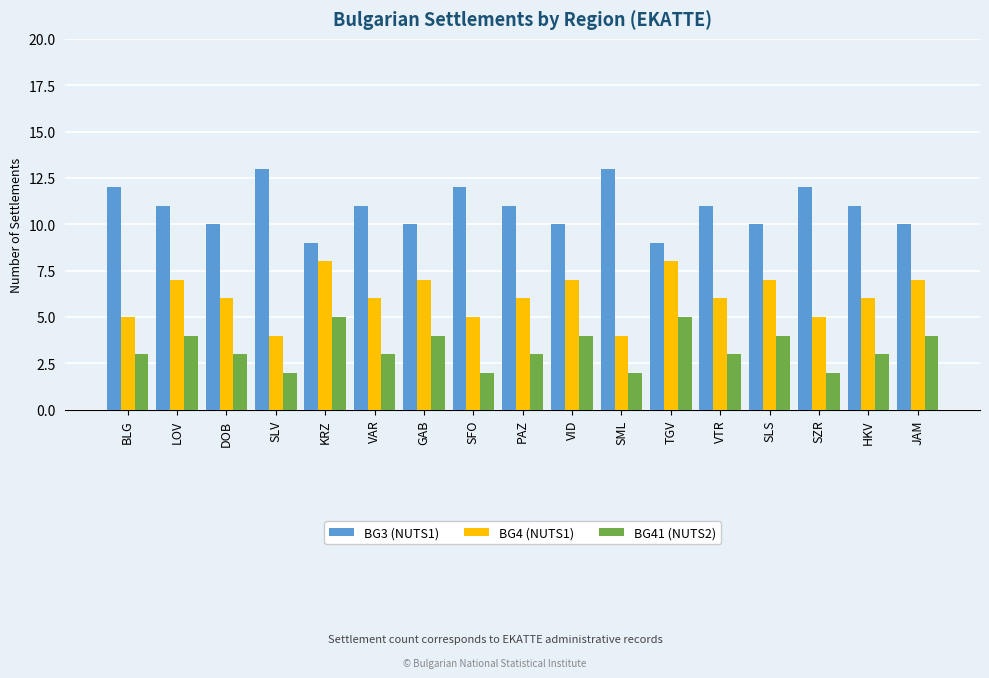

Reading left to right, extract all data points from this chart.

BG3 (NUTS1): BLG=12	LOV=11	DOB=10	SLV=13	KRZ=9	VAR=11	GAB=10	SFO=12	PAZ=11	VID=10	SML=13	TGV=9	VTR=11	SLS=10	SZR=12	HKV=11	JAM=10
BG4 (NUTS1): BLG=5	LOV=7	DOB=6	SLV=4	KRZ=8	VAR=6	GAB=7	SFO=5	PAZ=6	VID=7	SML=4	TGV=8	VTR=6	SLS=7	SZR=5	HKV=6	JAM=7
BG41 (NUTS2): BLG=3	LOV=4	DOB=3	SLV=2	KRZ=5	VAR=3	GAB=4	SFO=2	PAZ=3	VID=4	SML=2	TGV=5	VTR=3	SLS=4	SZR=2	HKV=3	JAM=4